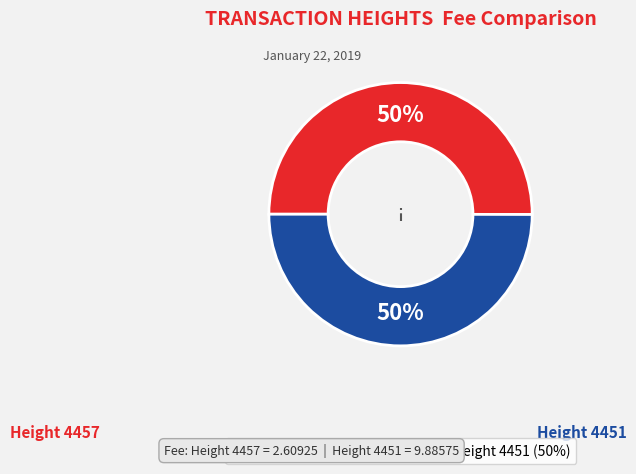

To the nearest percent, what is the average slice percentage?

50%